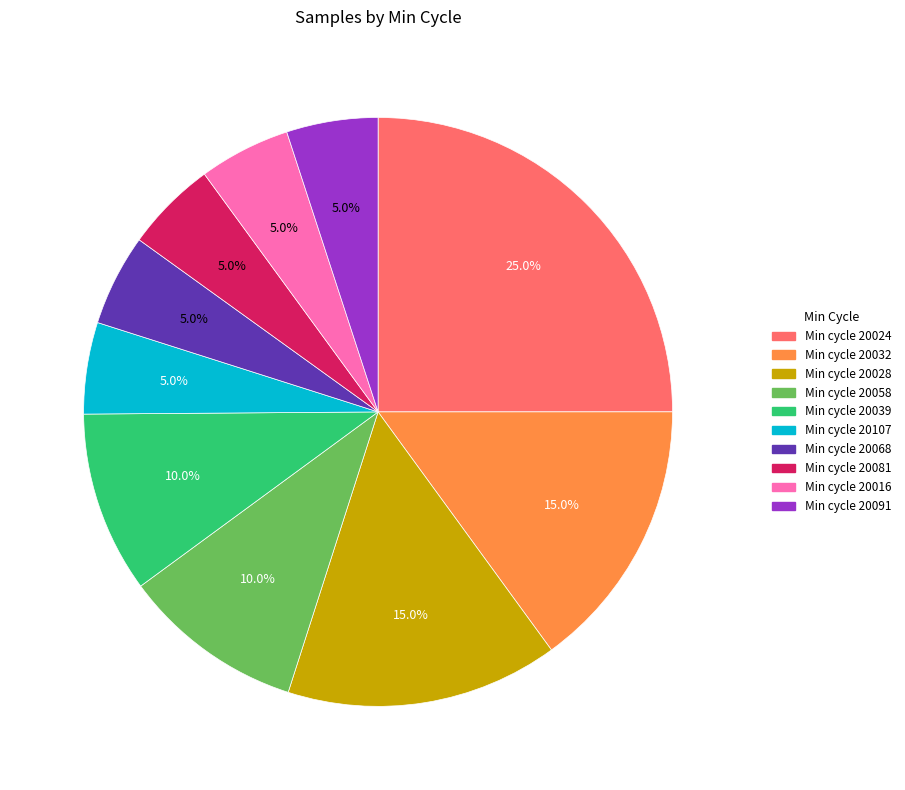

What portion of the pie excludes Min cycle 20081?

95.0%